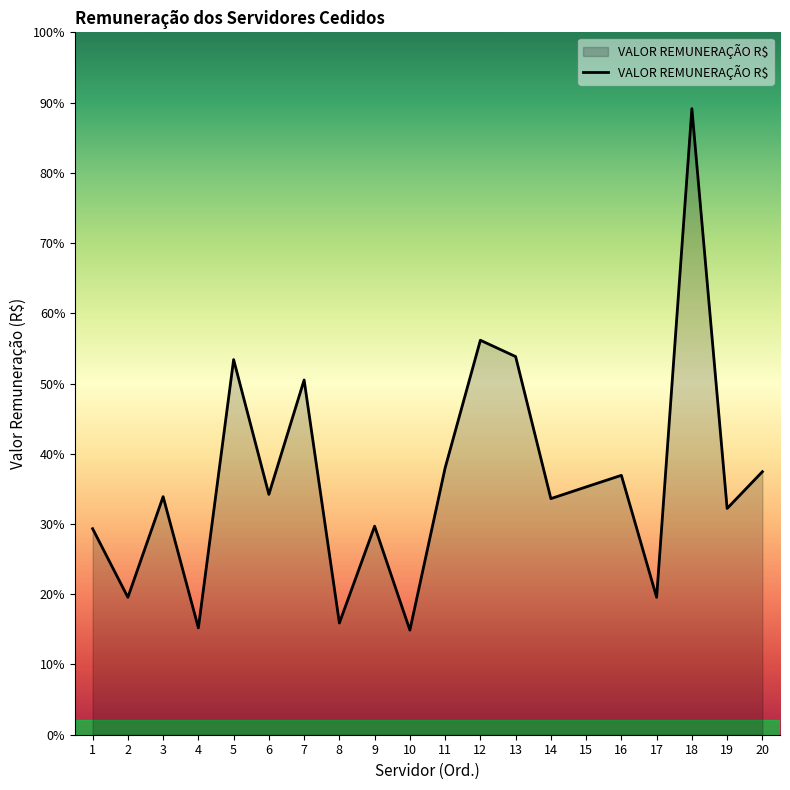

Which category has the lowest value across all series?

10